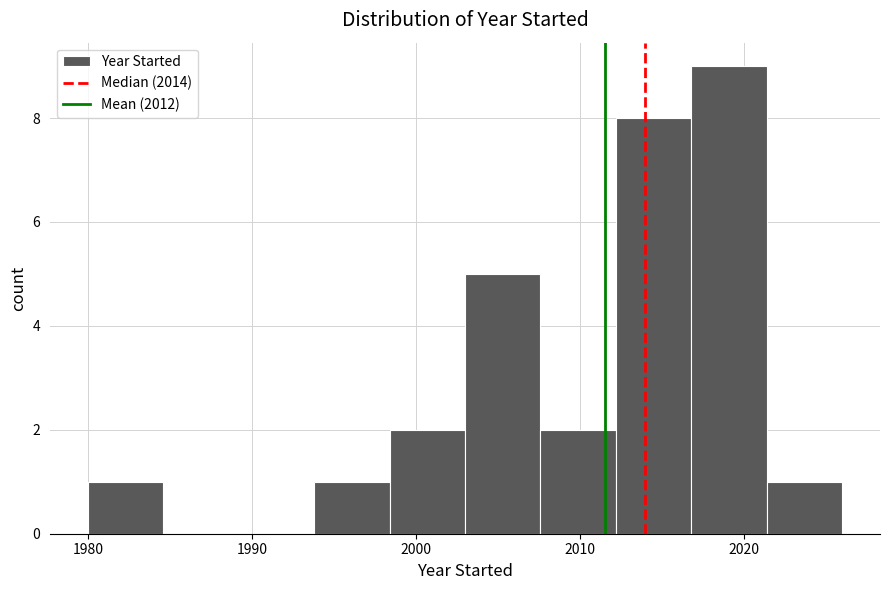

What is the height of the bar covering 2003.0 to 2007.6 on the x-axis? Neither the bar edges nor the heights are printed on the chart, so give them approximately, as read against the axes.

5